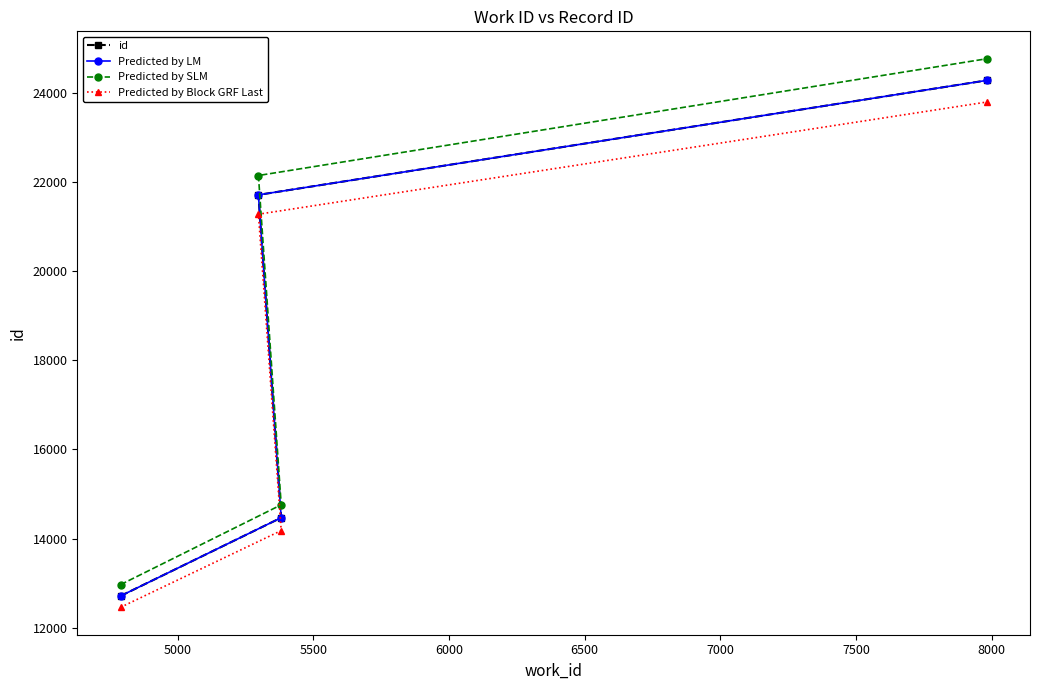

True or false: Predicted by LM has more than 0 points higher than both neighbors.

False